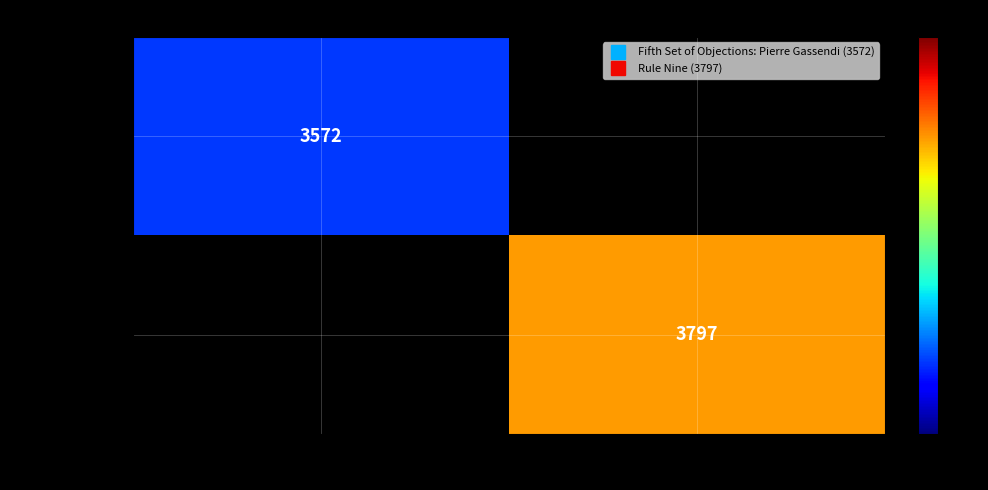

List the series in order of their overall mean, highest first.

Fifth Set of Objections: Pierre Gassendi, Rule Nine